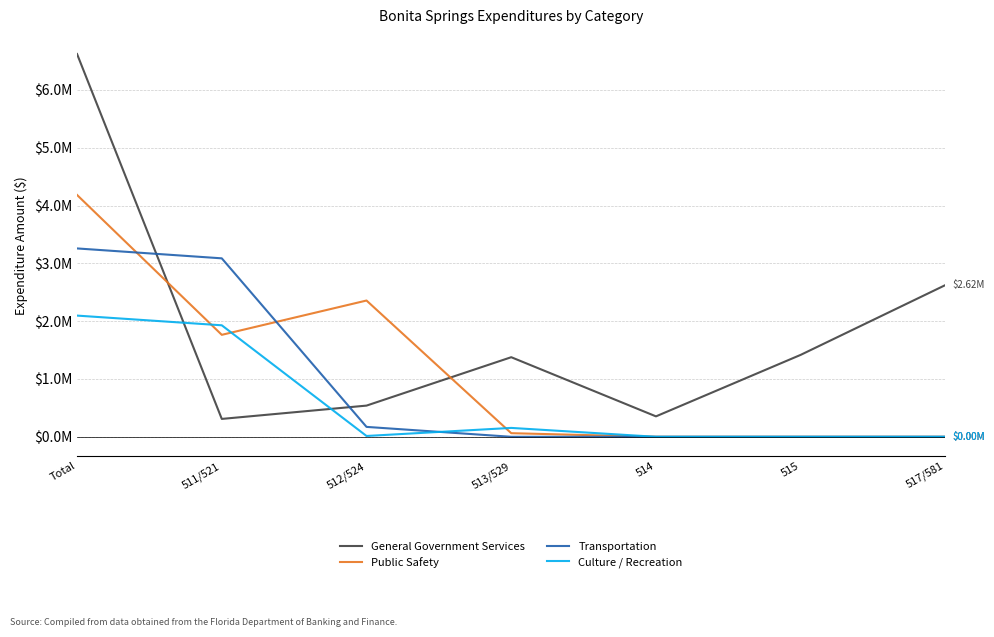

What is the difference between the Public Safety values at 515 and 512/524?

2357135